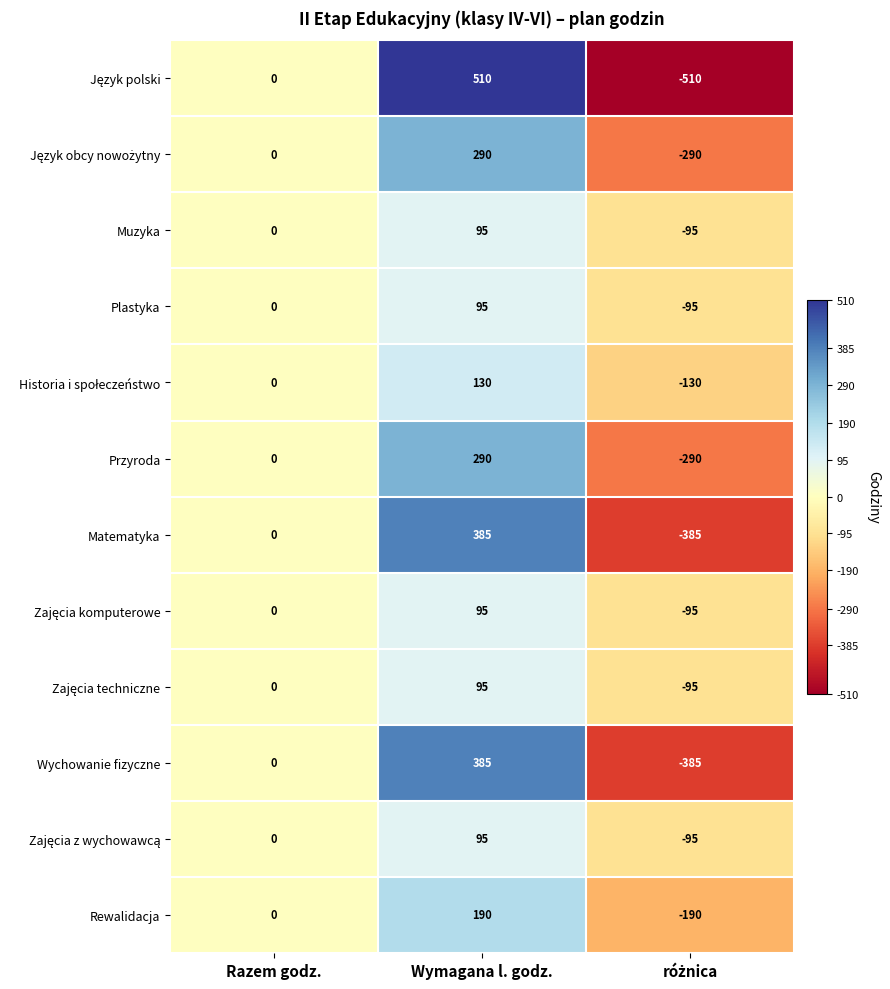

At which category is the sum across all series the highest?

Wymagana l. godz.